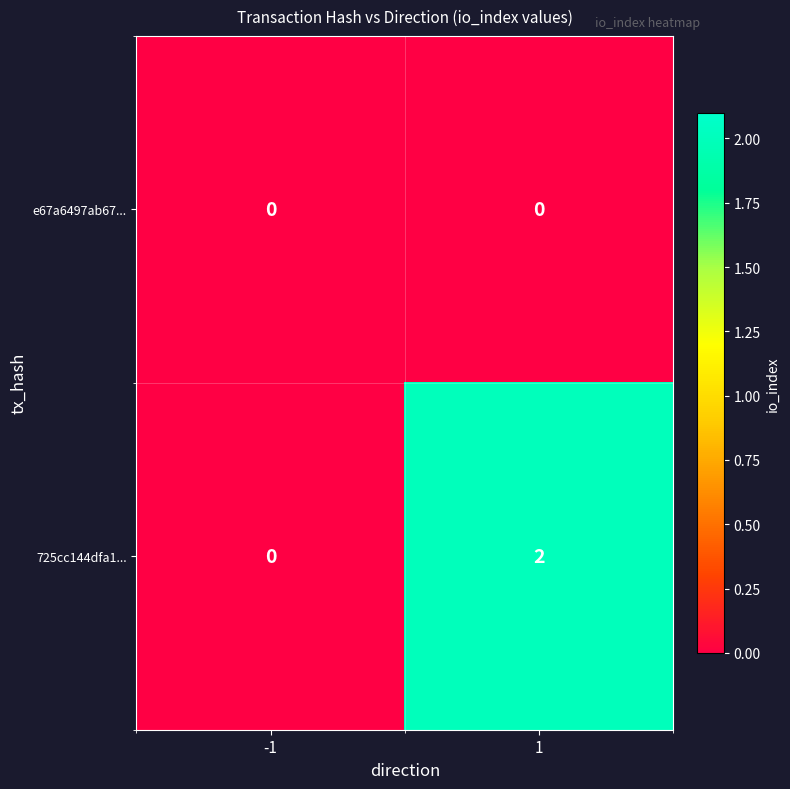

True or false: 725cc144dfa1... has a value of 0 at -1.

True